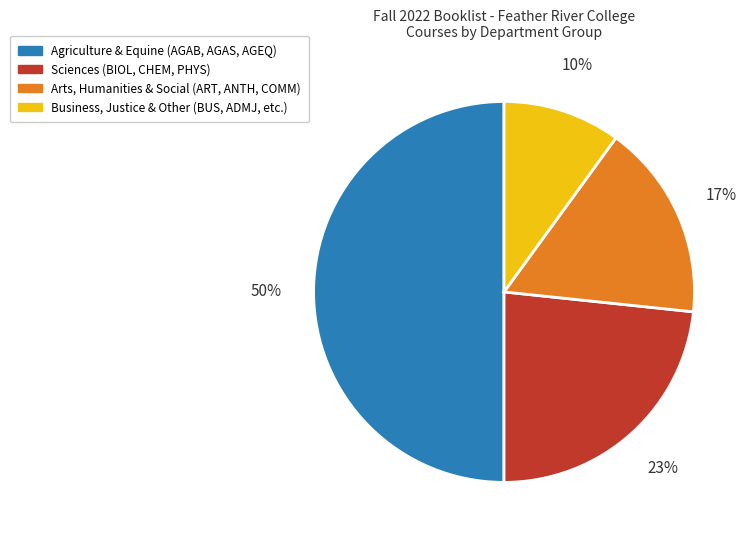

Does Sciences (BIOL, CHEM, PHYS) represent more than half of the total?

No